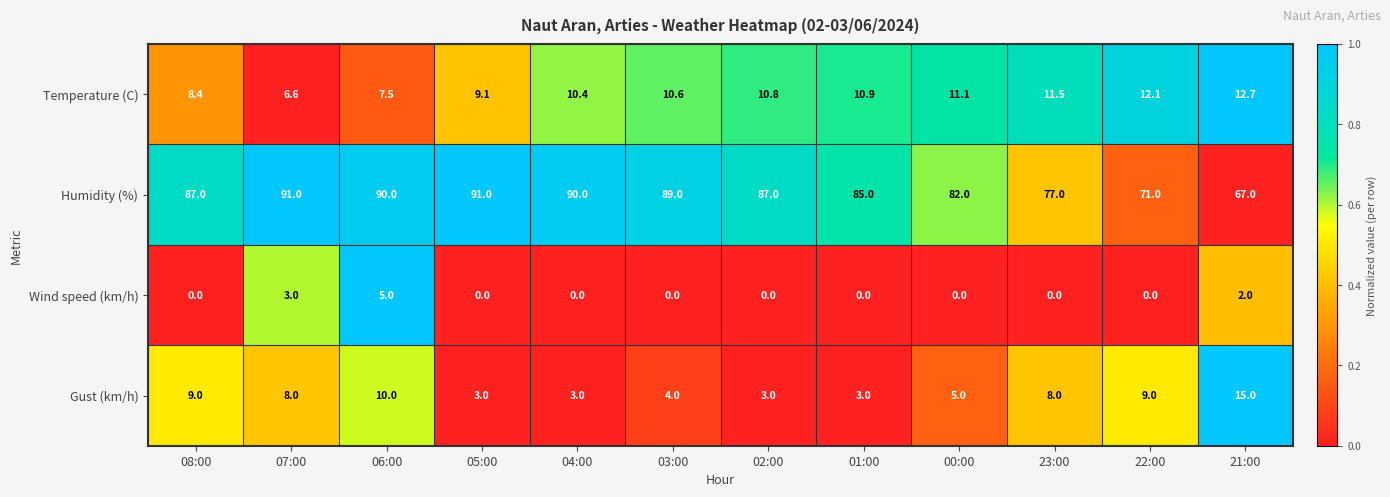

What is the total value across all series at 08:00?

104.4